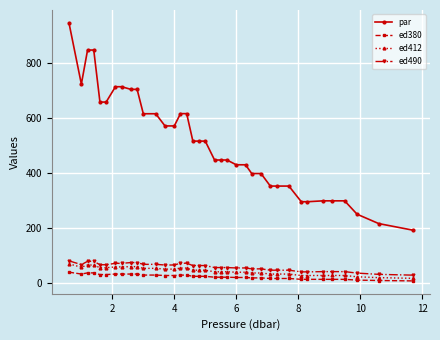

At how many categories does at least one series exceed 273?

34